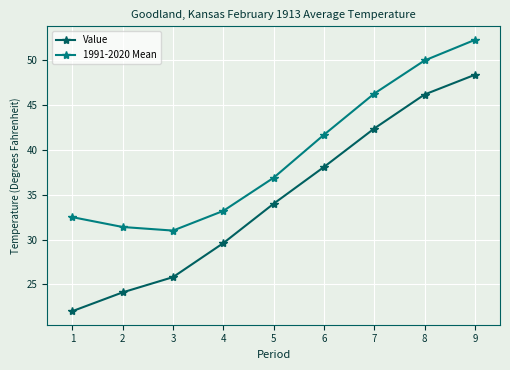

Rank the categories by Value value from highest to lowest.

9, 8, 7, 6, 5, 4, 3, 2, 1